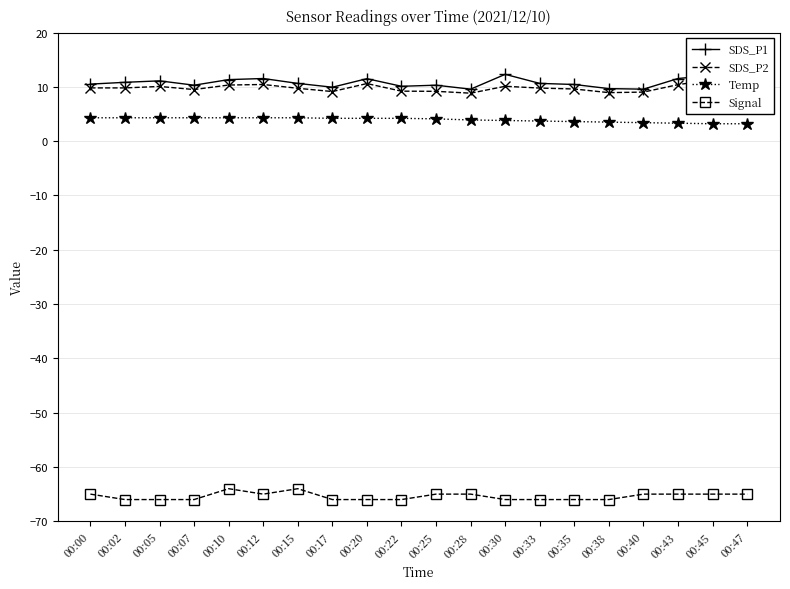

Does the chart have visible grid lines?

Yes